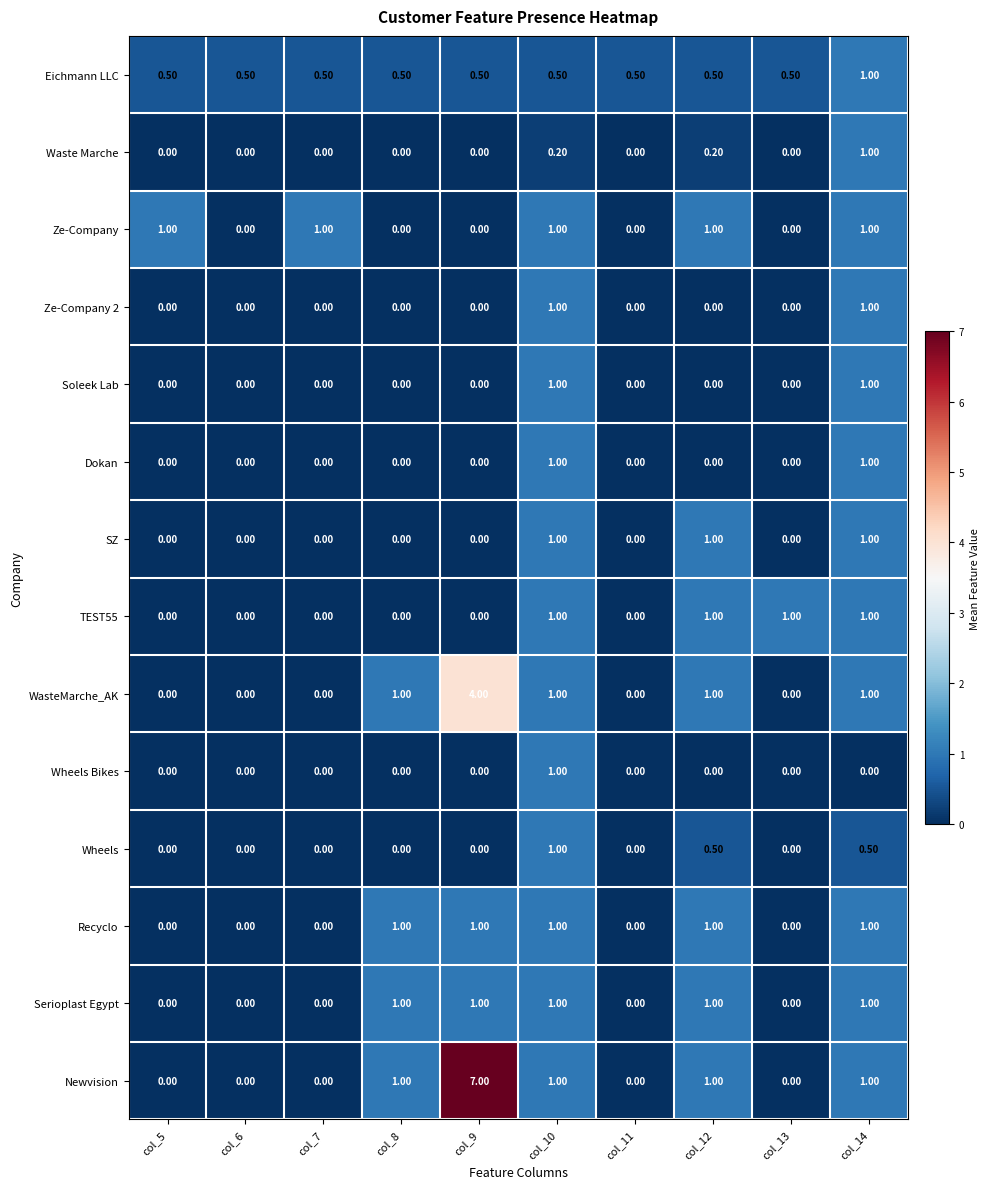

What is the difference between the Ze-Company 2 values at col_10 and col_9?

1.0